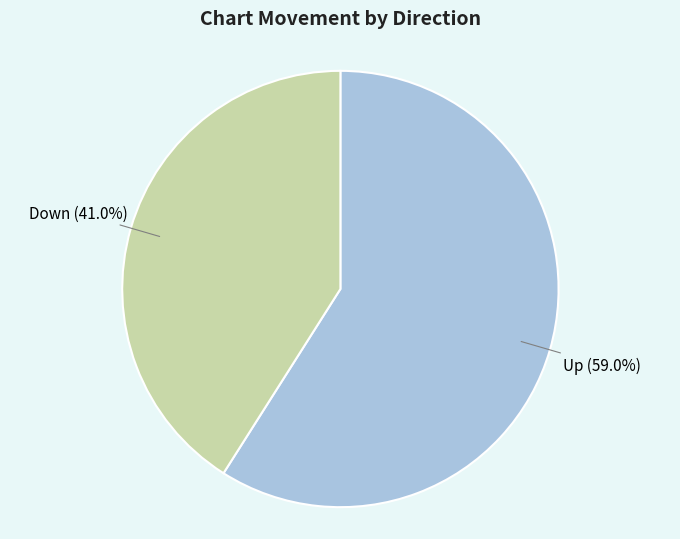

Does any single category account for the majority?

Yes